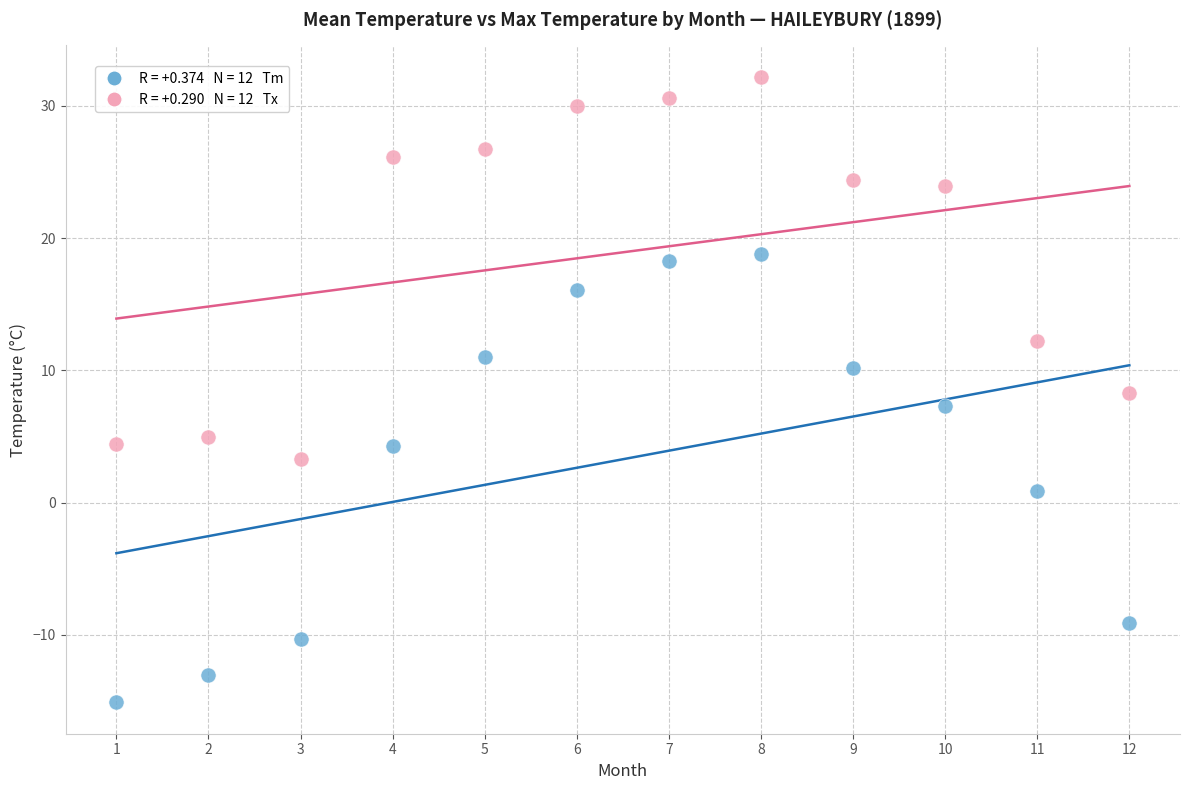

Across all data points, what is the range of X values (max minus min)?

11.0